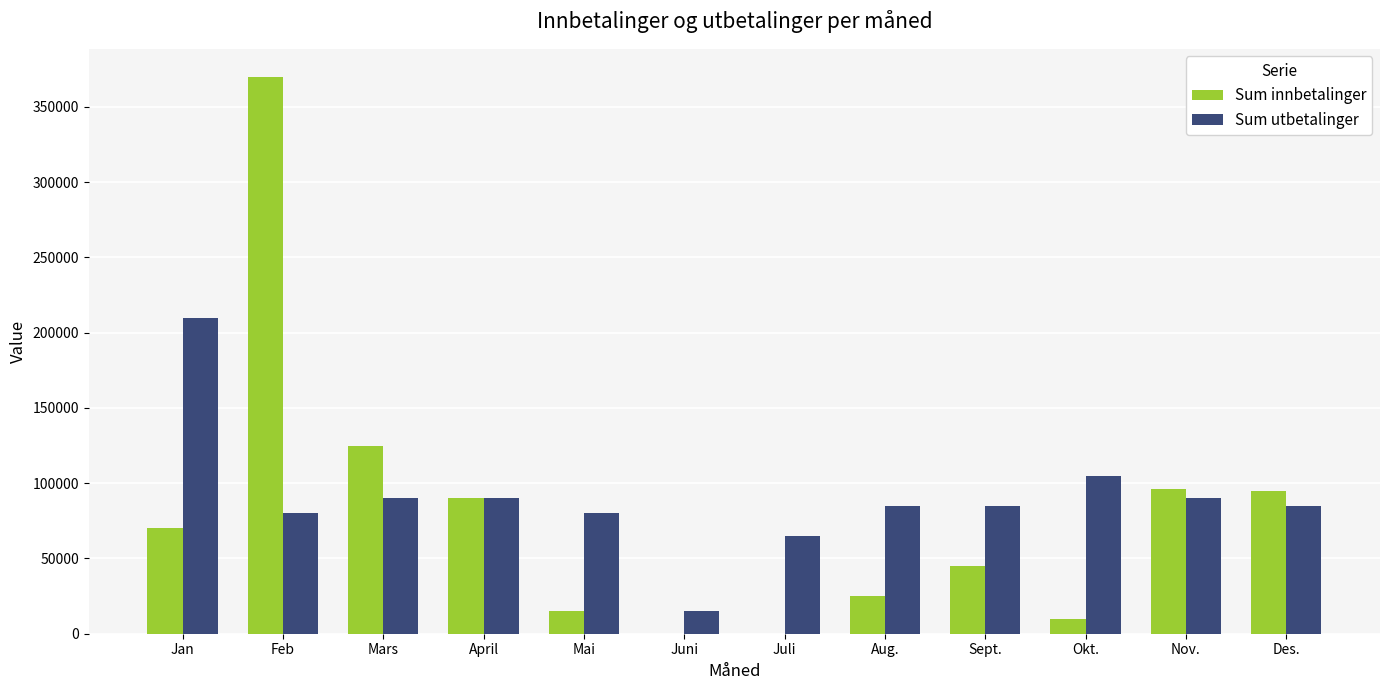

What is the maximum value for Sum innbetalinger?

370000